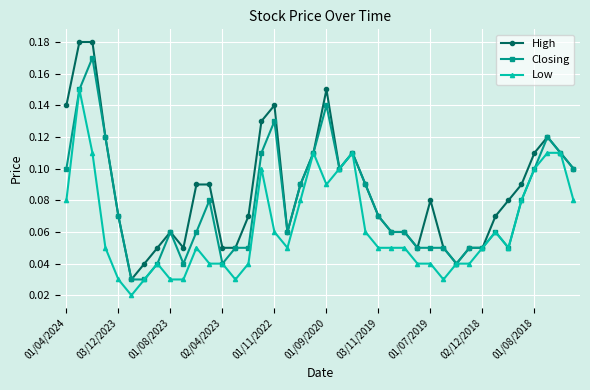

How many High values are between 0 and 1?

40